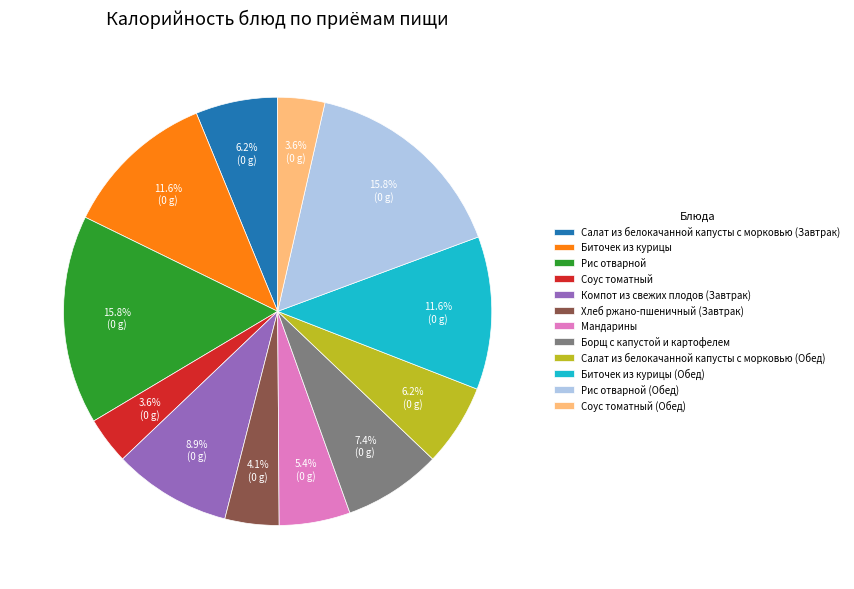

To the nearest percent, what portion does Салат из белокачанной капусты с морковью (Завтрак) represent?

6%